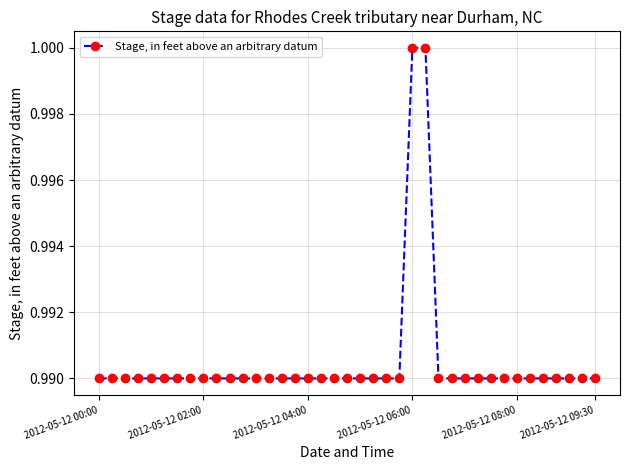

Is it true that the value at 2012-05-12 06:00 is 1.0?

True